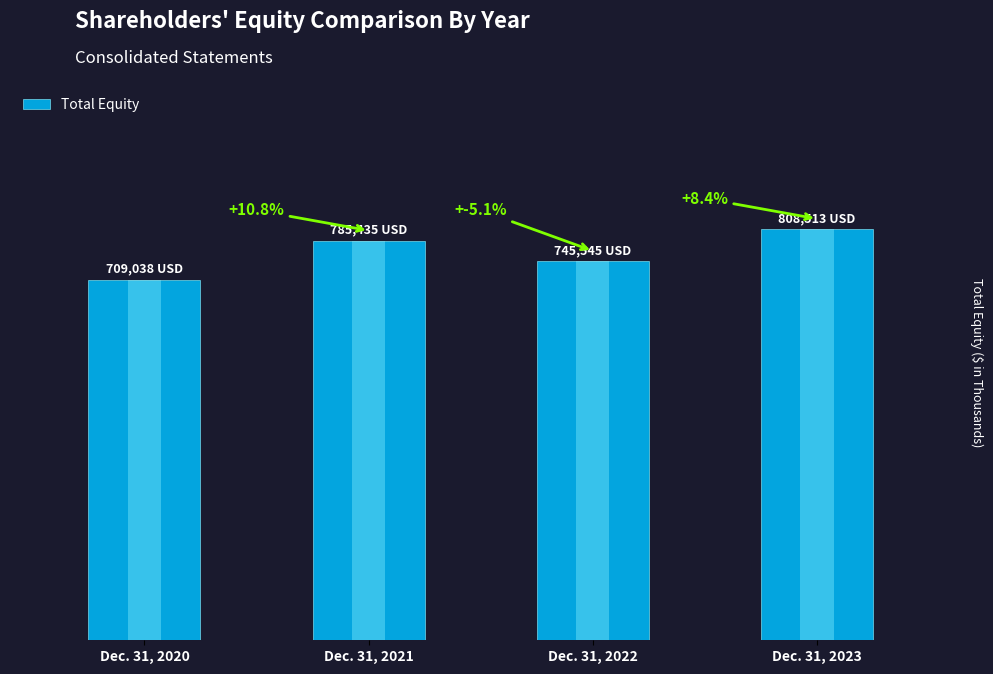

What is the smallest value displayed?

709038